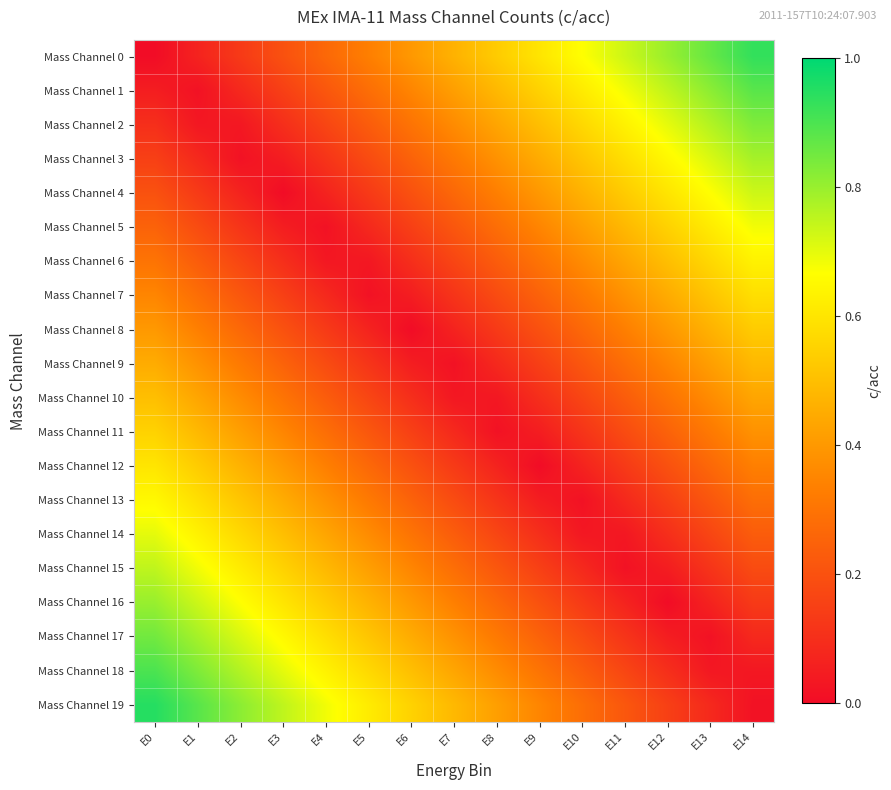

Reading right to left, what are all the values shown in this chart?

Mass Channel 0: E14=0.9	E13=0.9	E12=0.8	E11=0.7	E10=0.7	E9=0.6	E8=0.5	E7=0.5	E6=0.4	E5=0.3	E4=0.3	E3=0.2	E2=0.1	E1=0.1	E0=0.0
Mass Channel 1: E14=0.9	E13=0.8	E12=0.8	E11=0.7	E10=0.6	E9=0.5	E8=0.5	E7=0.4	E6=0.4	E5=0.3	E4=0.2	E3=0.2	E2=0.1	E1=0.0	E0=0.1
Mass Channel 2: E14=0.8	E13=0.8	E12=0.7	E11=0.6	E10=0.6	E9=0.5	E8=0.4	E7=0.4	E6=0.3	E5=0.2	E4=0.2	E3=0.1	E2=0.0	E1=0.0	E0=0.1
Mass Channel 3: E14=0.8	E13=0.7	E12=0.7	E11=0.6	E10=0.5	E9=0.4	E8=0.4	E7=0.3	E6=0.2	E5=0.2	E4=0.1	E3=0.1	E2=0.0	E1=0.1	E0=0.1
Mass Channel 4: E14=0.7	E13=0.7	E12=0.6	E11=0.5	E10=0.5	E9=0.4	E8=0.3	E7=0.3	E6=0.2	E5=0.1	E4=0.1	E3=0.0	E2=0.1	E1=0.1	E0=0.2
Mass Channel 5: E14=0.7	E13=0.6	E12=0.6	E11=0.5	E10=0.4	E9=0.3	E8=0.3	E7=0.2	E6=0.2	E5=0.1	E4=0.0	E3=0.0	E2=0.1	E1=0.2	E0=0.2
Mass Channel 6: E14=0.6	E13=0.6	E12=0.5	E11=0.4	E10=0.4	E9=0.3	E8=0.2	E7=0.2	E6=0.1	E5=0.0	E4=0.0	E3=0.1	E2=0.2	E1=0.2	E0=0.3
Mass Channel 7: E14=0.6	E13=0.5	E12=0.5	E11=0.4	E10=0.3	E9=0.2	E8=0.2	E7=0.1	E6=0.1	E5=0.0	E4=0.1	E3=0.1	E2=0.2	E1=0.3	E0=0.3
Mass Channel 8: E14=0.5	E13=0.5	E12=0.4	E11=0.3	E10=0.3	E9=0.2	E8=0.1	E7=0.1	E6=0.0	E5=0.1	E4=0.1	E3=0.2	E2=0.3	E1=0.3	E0=0.4
Mass Channel 9: E14=0.5	E13=0.4	E12=0.4	E11=0.3	E10=0.2	E9=0.1	E8=0.1	E7=0.0	E6=0.0	E5=0.1	E4=0.2	E3=0.2	E2=0.3	E1=0.4	E0=0.5
Mass Channel 10: E14=0.4	E13=0.4	E12=0.3	E11=0.2	E10=0.2	E9=0.1	E8=0.0	E7=0.0	E6=0.1	E5=0.2	E4=0.2	E3=0.3	E2=0.4	E1=0.4	E0=0.5
Mass Channel 11: E14=0.4	E13=0.3	E12=0.2	E11=0.2	E10=0.1	E9=0.0	E8=0.0	E7=0.1	E6=0.2	E5=0.2	E4=0.3	E3=0.4	E2=0.4	E1=0.5	E0=0.6
Mass Channel 12: E14=0.3	E13=0.3	E12=0.2	E11=0.1	E10=0.1	E9=0.0	E8=0.1	E7=0.1	E6=0.2	E5=0.3	E4=0.3	E3=0.4	E2=0.5	E1=0.5	E0=0.6
Mass Channel 13: E14=0.3	E13=0.2	E12=0.2	E11=0.1	E10=0.0	E9=0.1	E8=0.1	E7=0.2	E6=0.2	E5=0.3	E4=0.4	E3=0.5	E2=0.5	E1=0.6	E0=0.7
Mass Channel 14: E14=0.2	E13=0.2	E12=0.1	E11=0.0	E10=0.0	E9=0.1	E8=0.2	E7=0.2	E6=0.3	E5=0.4	E4=0.4	E3=0.5	E2=0.6	E1=0.6	E0=0.7
Mass Channel 15: E14=0.2	E13=0.1	E12=0.1	E11=0.0	E10=0.1	E9=0.2	E8=0.2	E7=0.3	E6=0.3	E5=0.4	E4=0.5	E3=0.6	E2=0.6	E1=0.7	E0=0.8
Mass Channel 16: E14=0.1	E13=0.1	E12=0.0	E11=0.1	E10=0.1	E9=0.2	E8=0.3	E7=0.3	E6=0.4	E5=0.5	E4=0.5	E3=0.6	E2=0.7	E1=0.7	E0=0.8
Mass Channel 17: E14=0.1	E13=0.0	E12=0.0	E11=0.1	E10=0.2	E9=0.2	E8=0.3	E7=0.4	E6=0.4	E5=0.5	E4=0.6	E3=0.6	E2=0.7	E1=0.8	E0=0.8
Mass Channel 18: E14=0.0	E13=0.0	E12=0.1	E11=0.2	E10=0.2	E9=0.3	E8=0.4	E7=0.4	E6=0.5	E5=0.6	E4=0.6	E3=0.7	E2=0.8	E1=0.8	E0=0.9
Mass Channel 19: E14=0.0	E13=0.1	E12=0.1	E11=0.2	E10=0.3	E9=0.3	E8=0.4	E7=0.5	E6=0.5	E5=0.6	E4=0.7	E3=0.8	E2=0.8	E1=0.9	E0=0.9